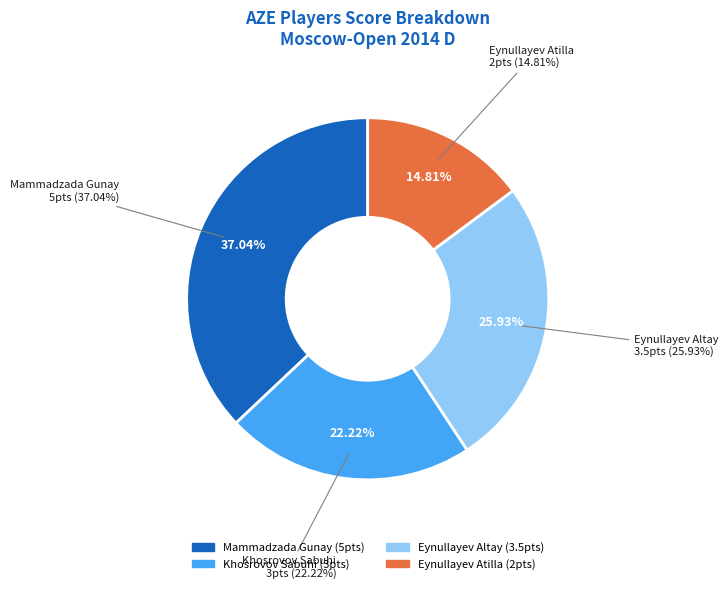

What is the largest slice in the pie chart?

Mammadzada Gunay